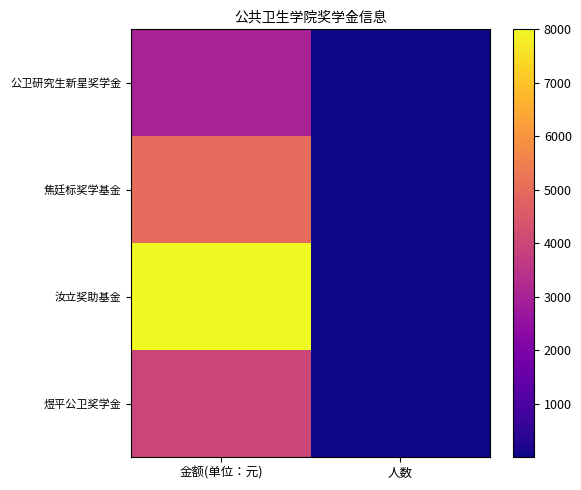

Which label corresponds to the largest value in the chart?

金额(单位：元)